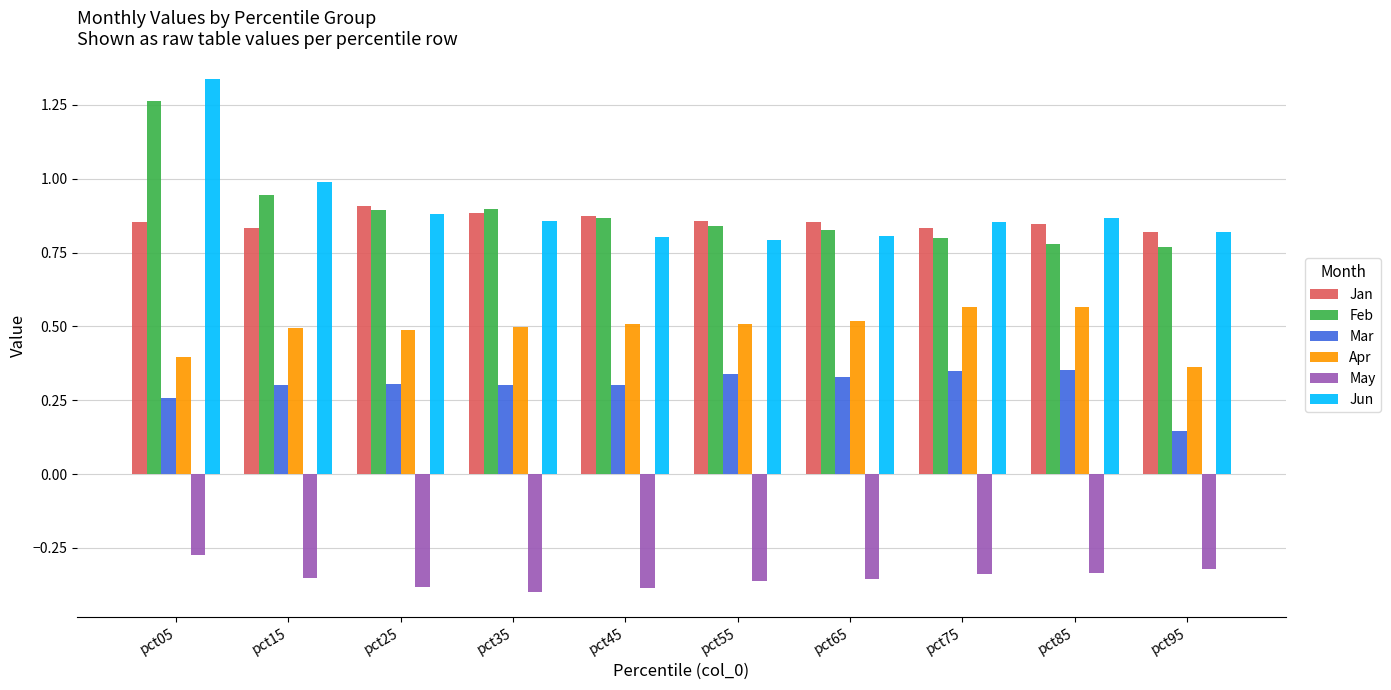

What is the sum of all Mar values?

3.0